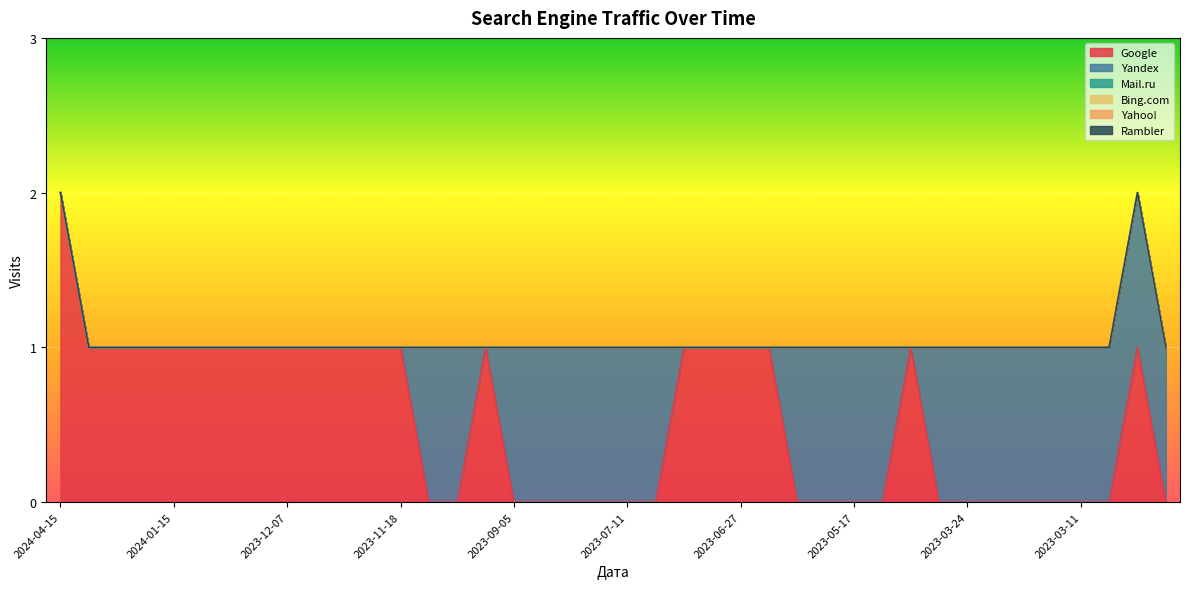

Rank the categories by Yahoo! value from lowest to highest.

2024-04-15, 2024-02-18, 2024-02-16, 2024-01-24, 2024-01-15, 2024-01-06, 2023-12-12, 2023-12-11, 2023-12-07, 2023-12-01, 2023-11-22, 2023-11-19, 2023-11-18, 2023-11-15, 2023-11-10, 2023-10-24, 2023-09-05, 2023-08-16, 2023-07-27, 2023-07-18, 2023-07-11, 2023-07-07, 2023-07-05, 2023-07-04, 2023-06-27, 2023-06-11, 2023-06-08, 2023-05-24, 2023-05-17, 2023-04-17, 2023-04-16, 2023-04-14, 2023-03-24, 2023-03-18, 2023-03-14, 2023-03-13, 2023-03-11, 2023-03-02, 2023-02-21, 2023-02-19